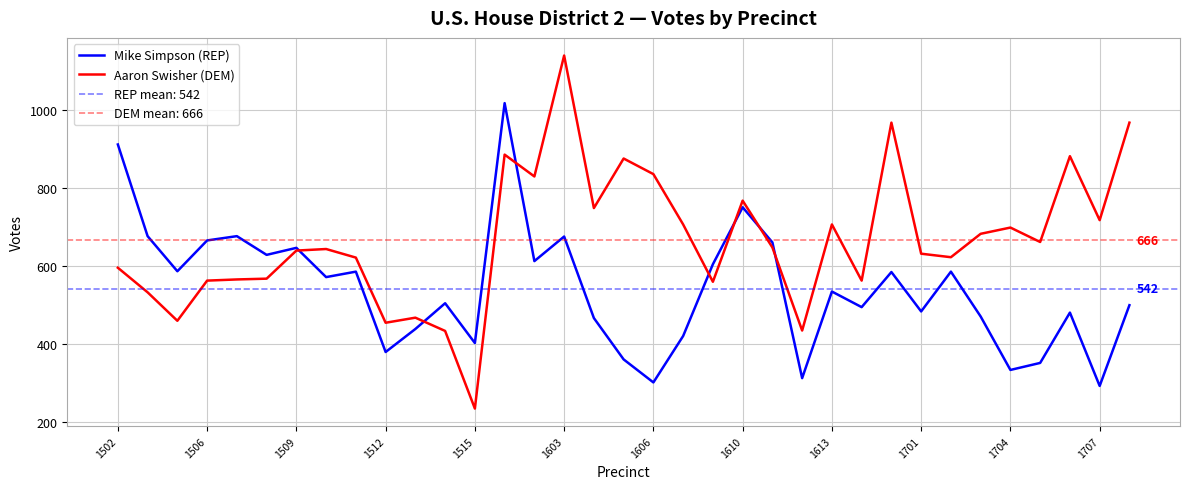

Which series has the largest total across all categories?

Aaron Swisher (DEM)